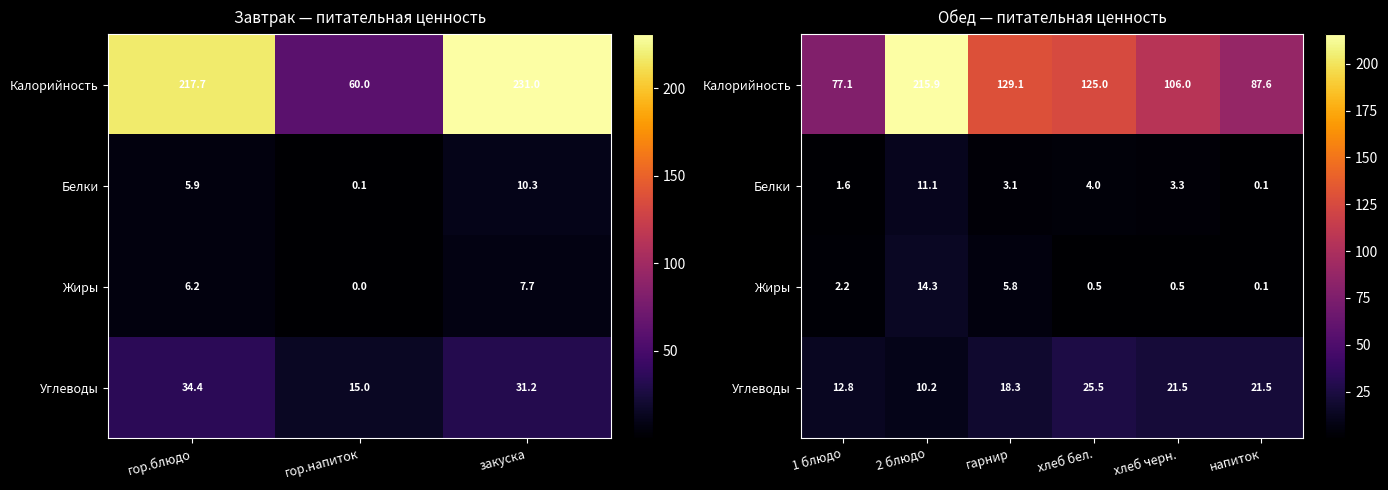

What is the total value across all series at хлеб бел.?

155.0